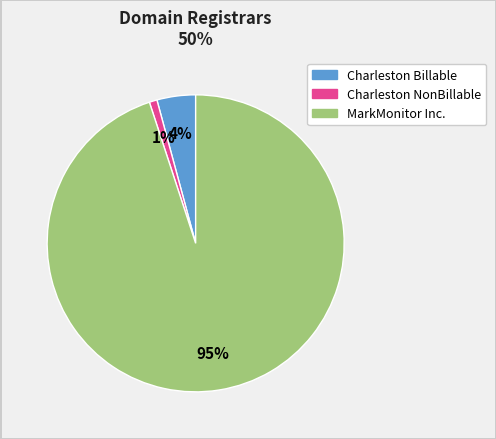

To the nearest percent, what is the average slice percentage?

33%